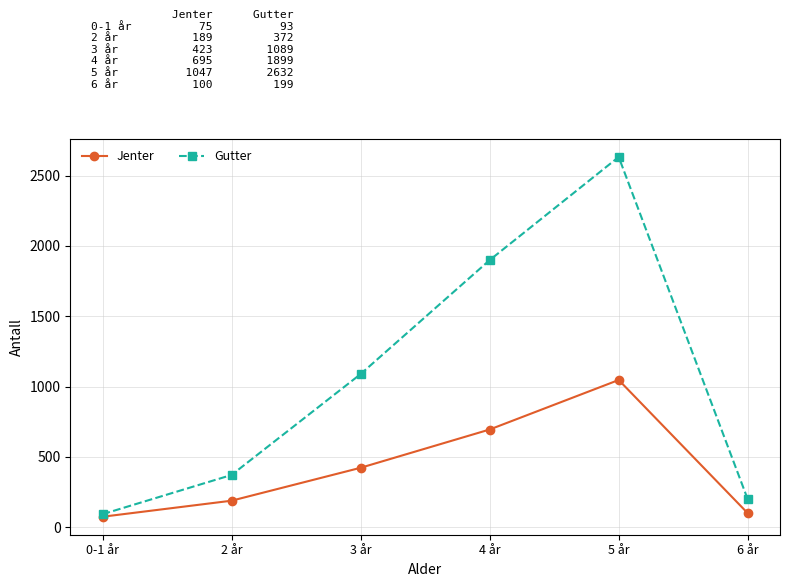

Between 4 år and 5 år, which series saw the biggest shift?

Gutter